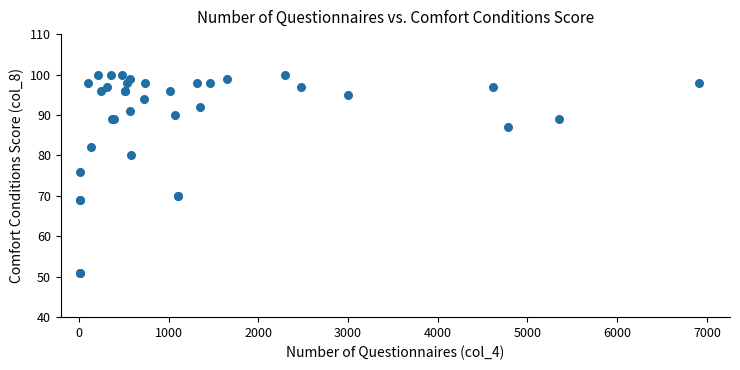

What Y value in the scatter plot is closest to 75?

76